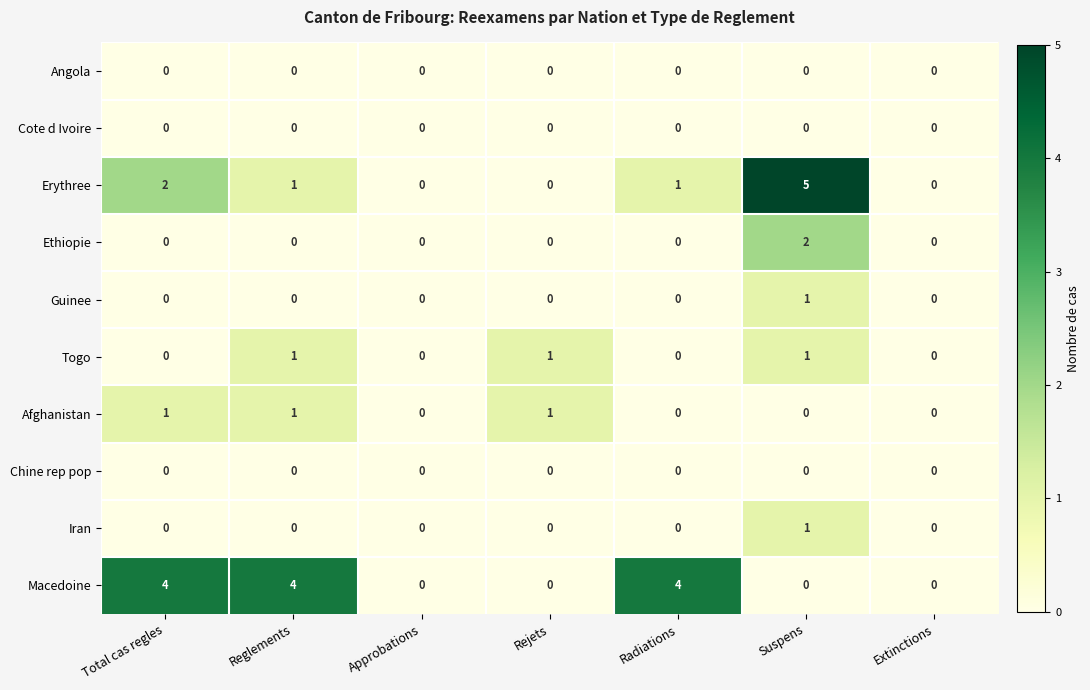

The value of Macedoine at Suspens is -2. True or false?

False